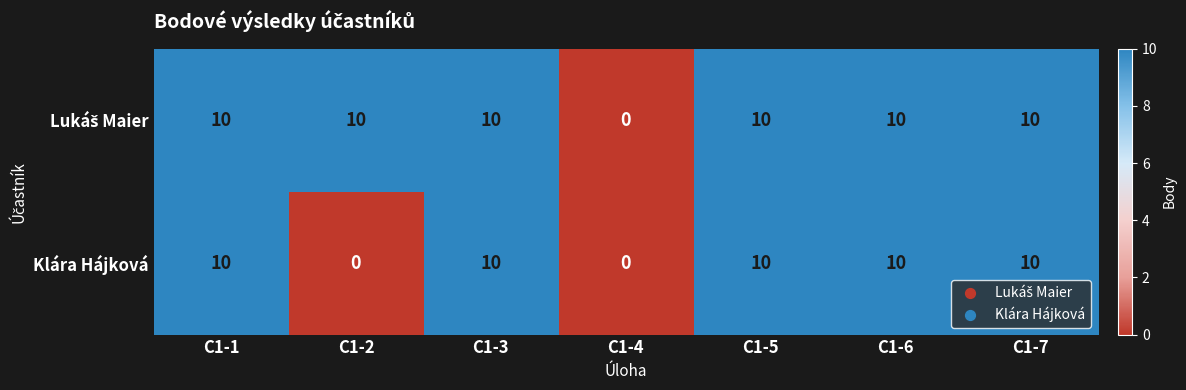

What is the maximum value shown in the chart?

10